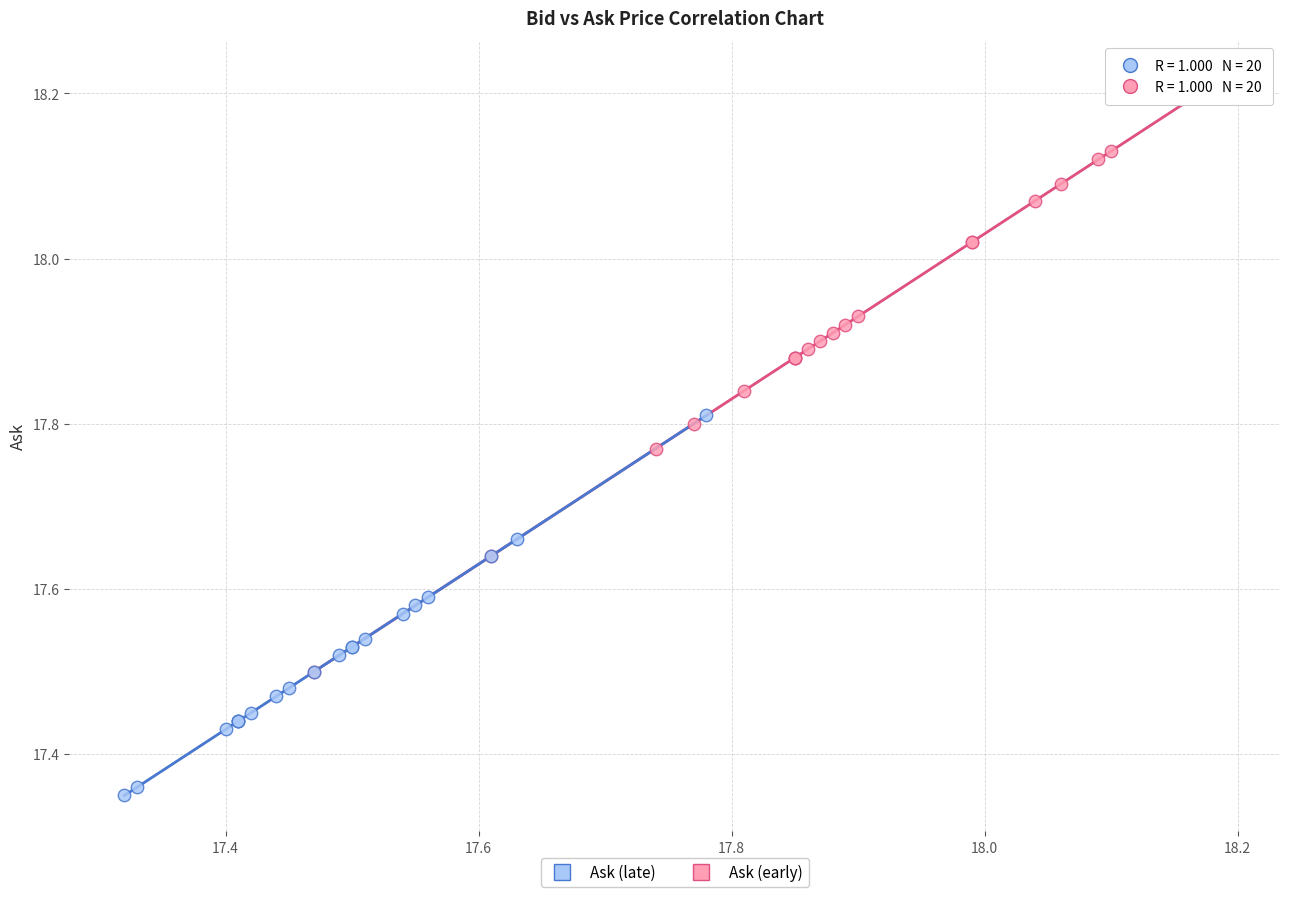

Which series contains the lowest Y value?

Ask (late)